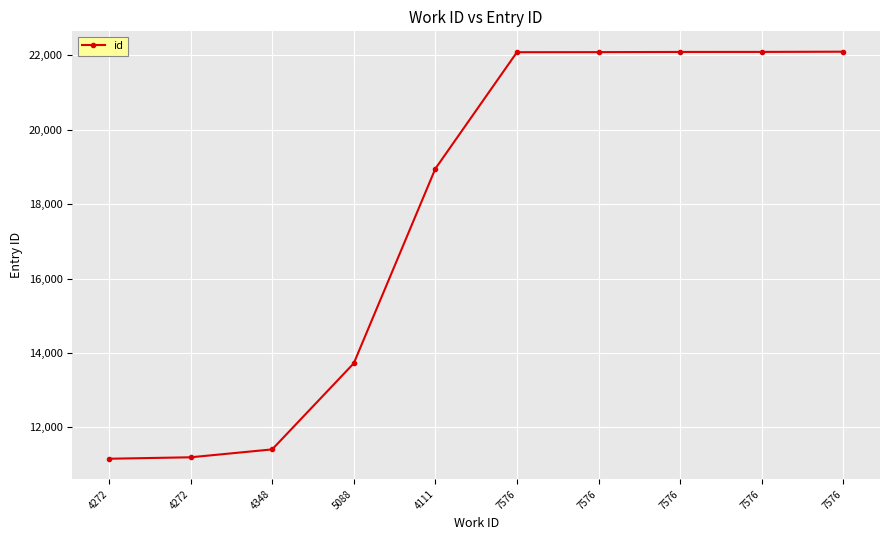

What is the difference between the second highest and second lowest values?

10891